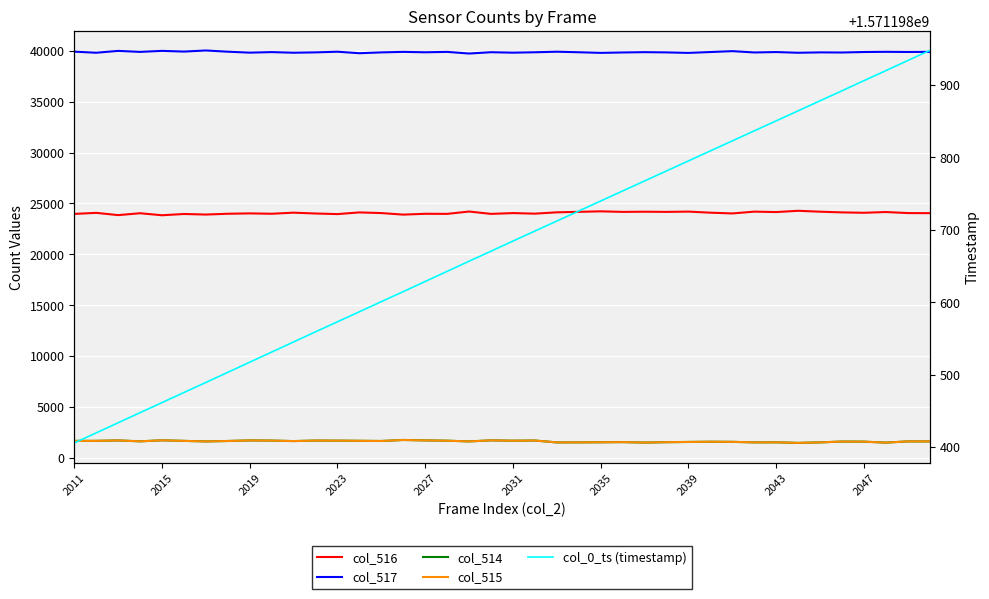

What is the minimum value for col_516?

23834.0